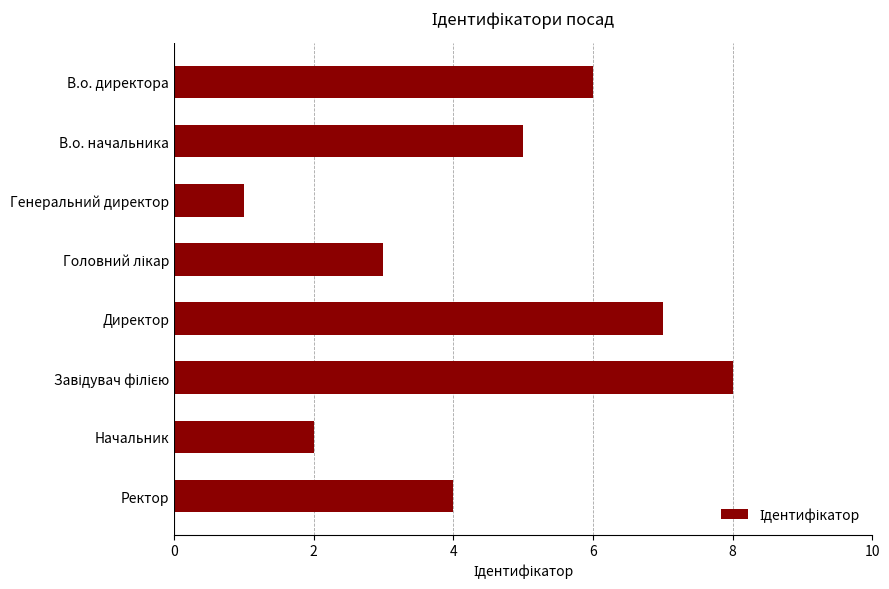

Between Начальник and В.о. начальника, which is larger?

В.о. начальника